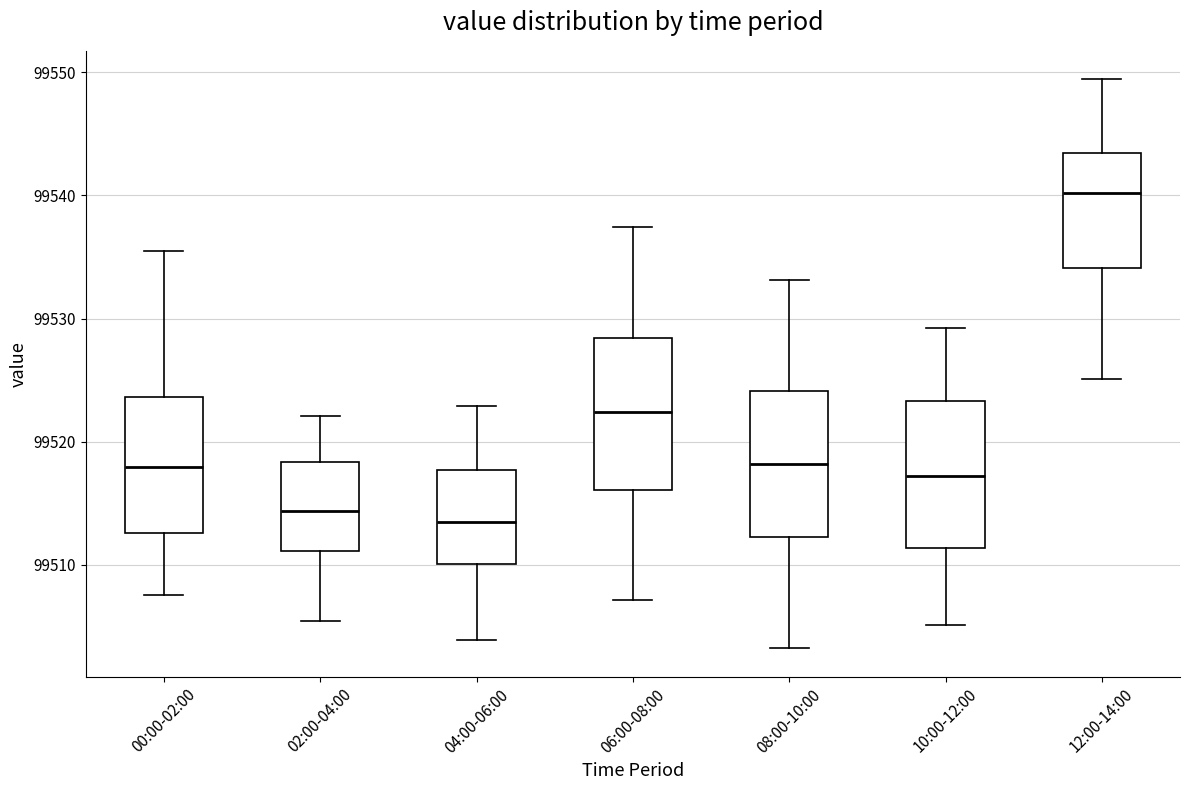

Which box has the highest median line?

12:00-14:00